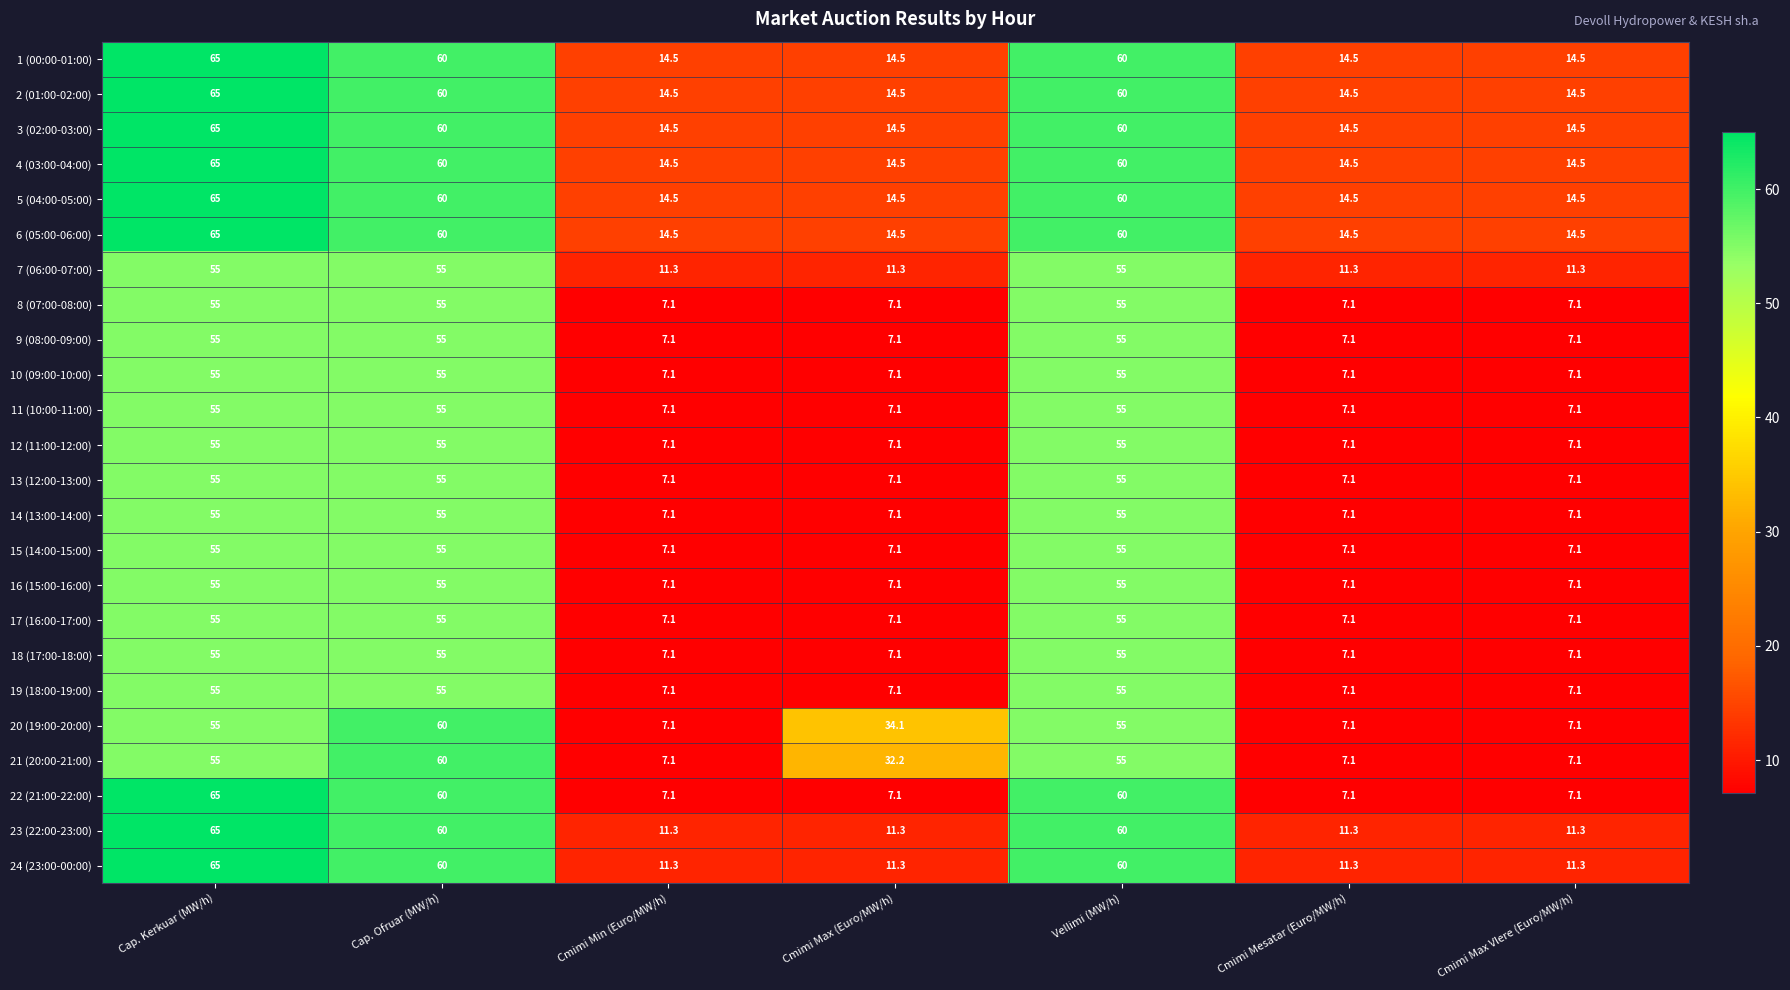

What value does the 13 (12:00-13:00) series have at Cmimi Mesatar (Euro/MW/h)?

7.1